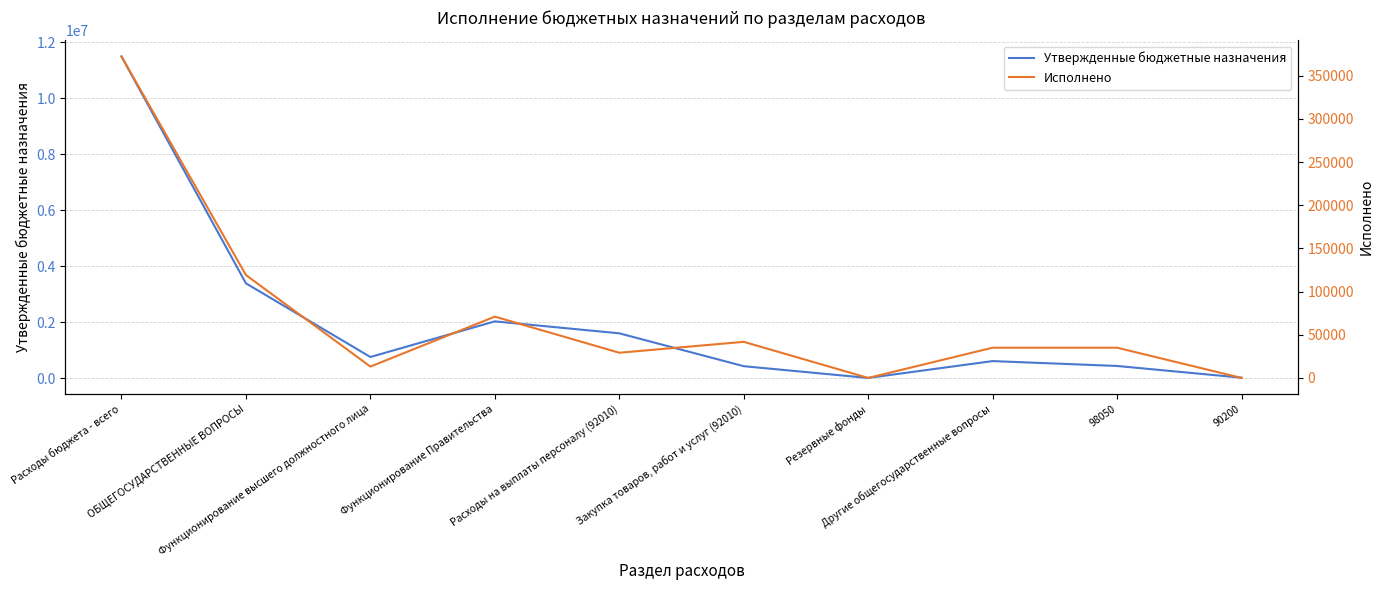

Which series has the largest total across all categories?

Утвержденные бюджетные назначения